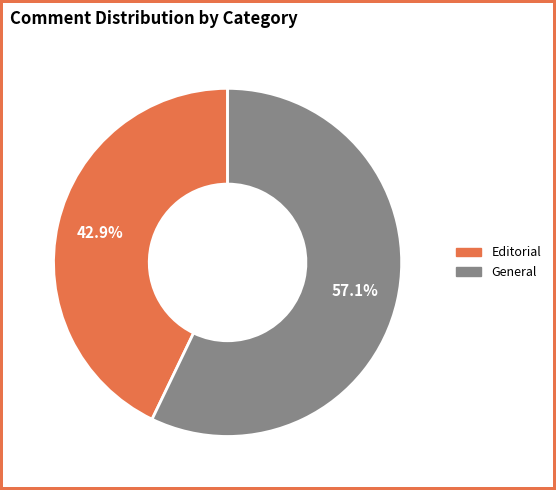

What percentage is the General slice, to the nearest percent?

57%